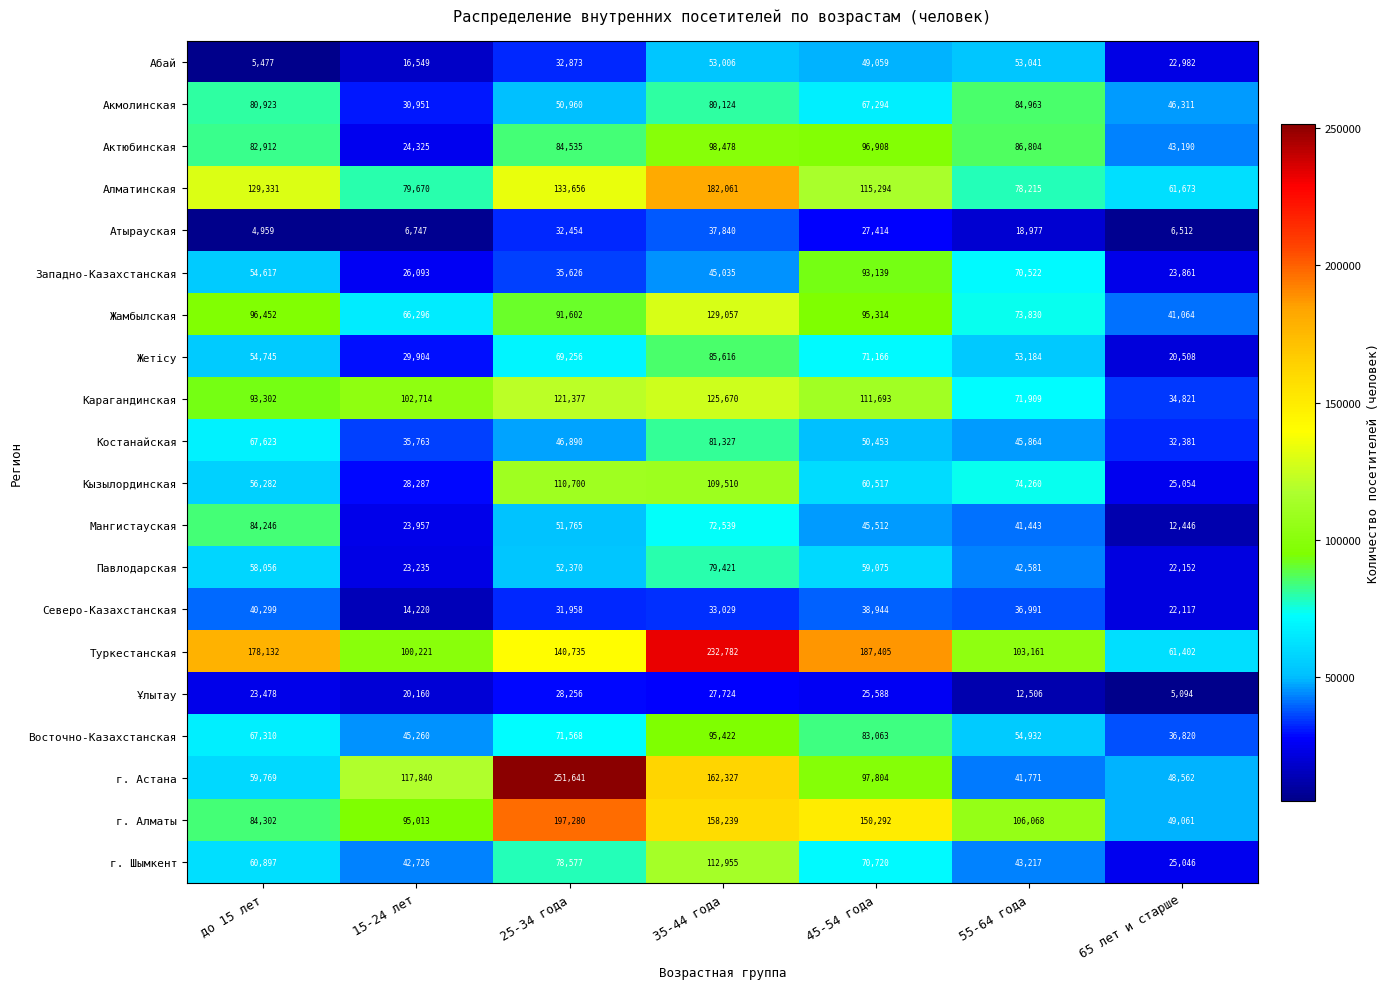

At which label is Мангистауская closest to 48346?

45-54 года